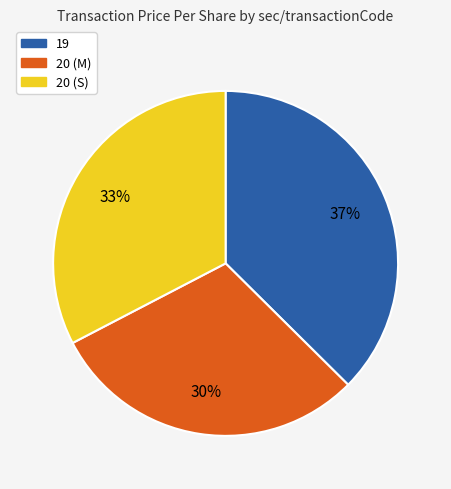

Does 20 (M) represent more than half of the total?

No